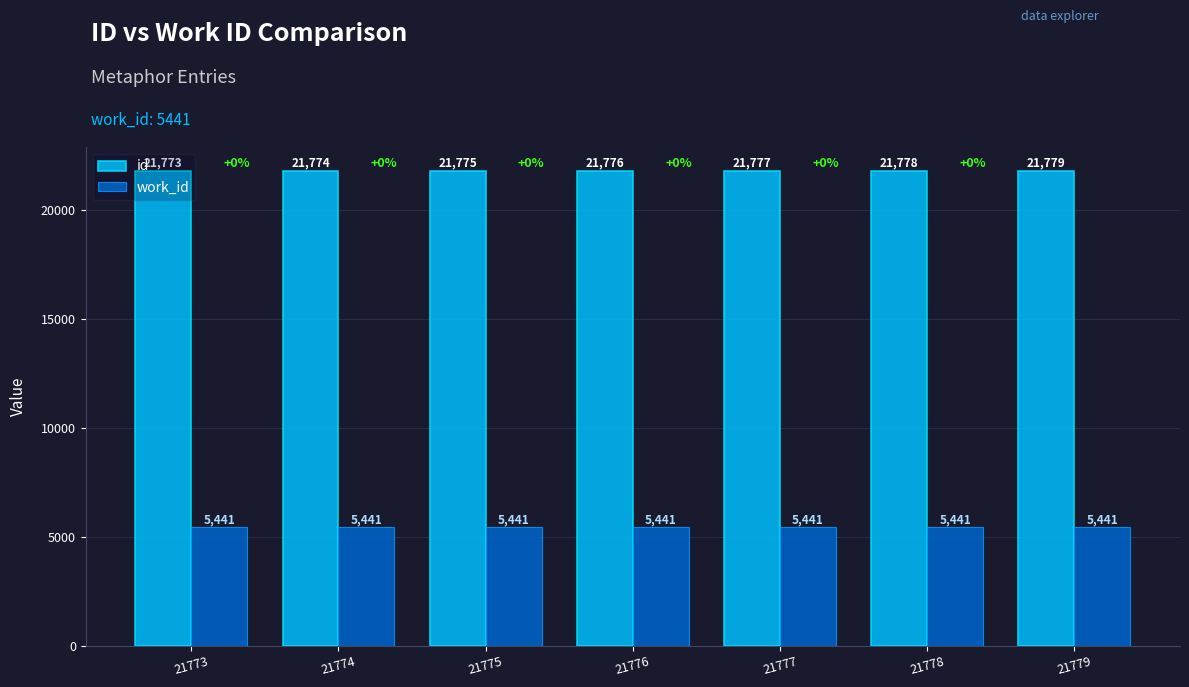

Reading right to left, transcribe all the data shown in this chart.

id: 21779=21779	21778=21778	21777=21777	21776=21776	21775=21775	21774=21774	21773=21773
work_id: 21779=5441	21778=5441	21777=5441	21776=5441	21775=5441	21774=5441	21773=5441